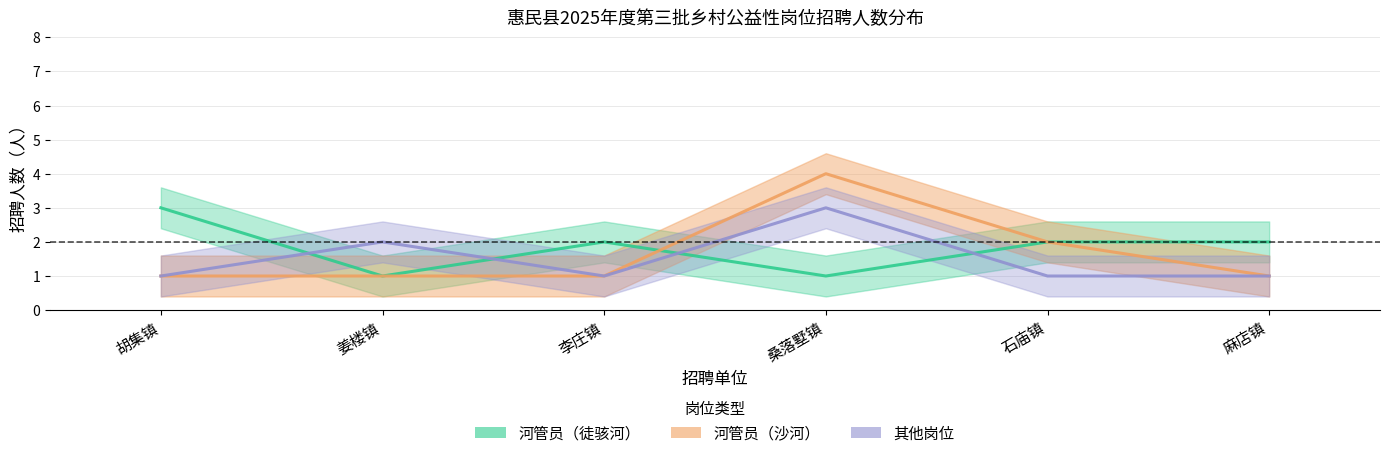

Count the 其他岗位 values in the range 1 to 2.

5